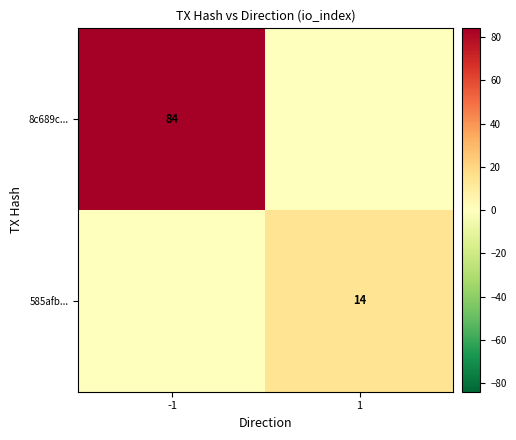

The value of 585afb... at 1 is 14. True or false?

True